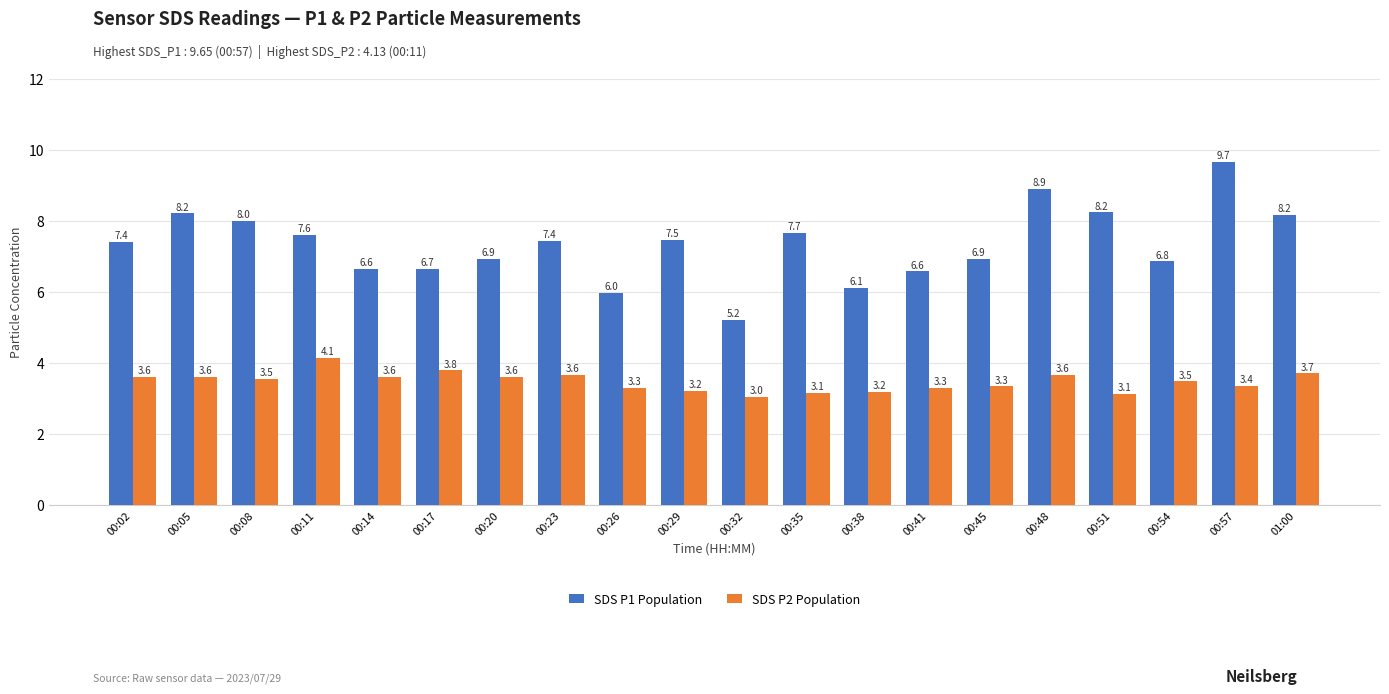

What are all the series names shown in the legend?

SDS P1 Population, SDS P2 Population